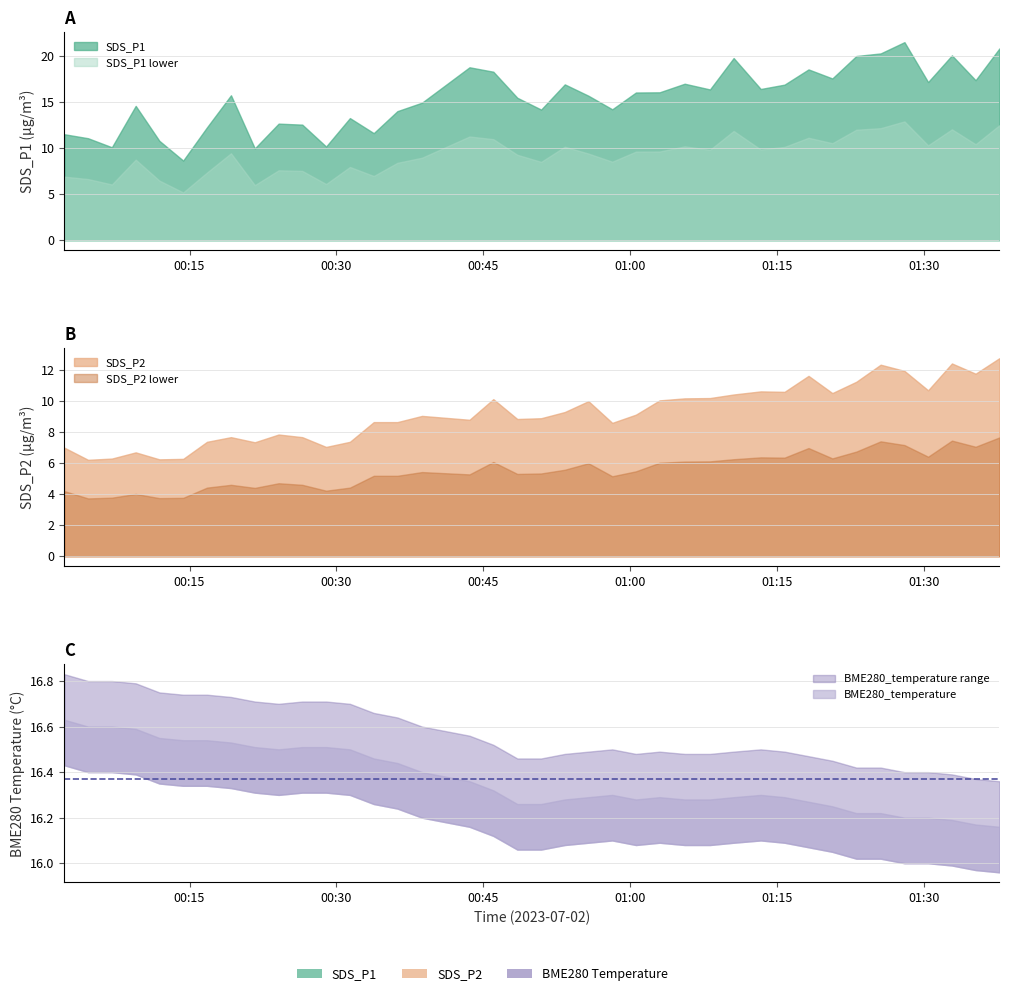

Where do BME280_temperature and SDS_P1 first cross each other?

15 and 16